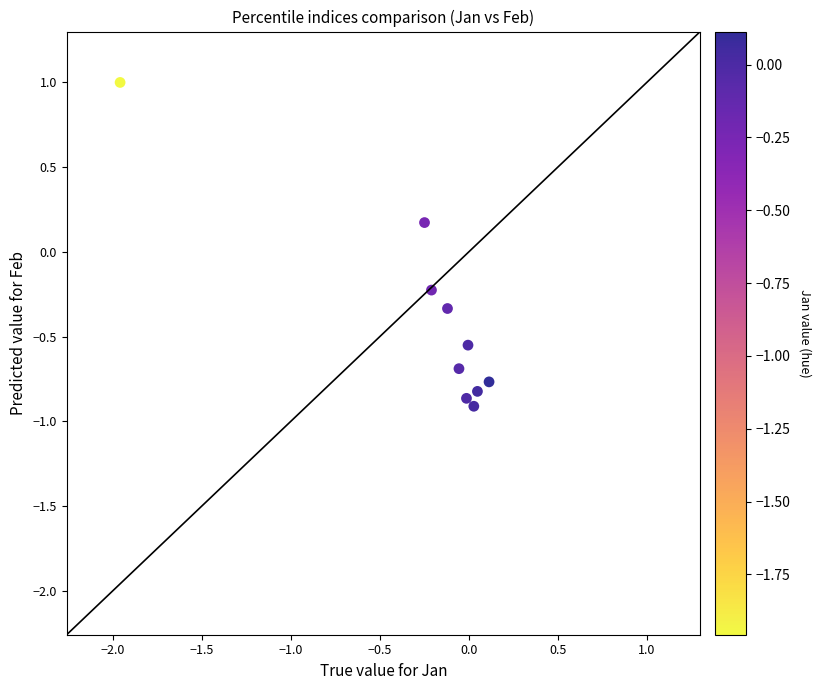

What is the average Y value?

-0.4